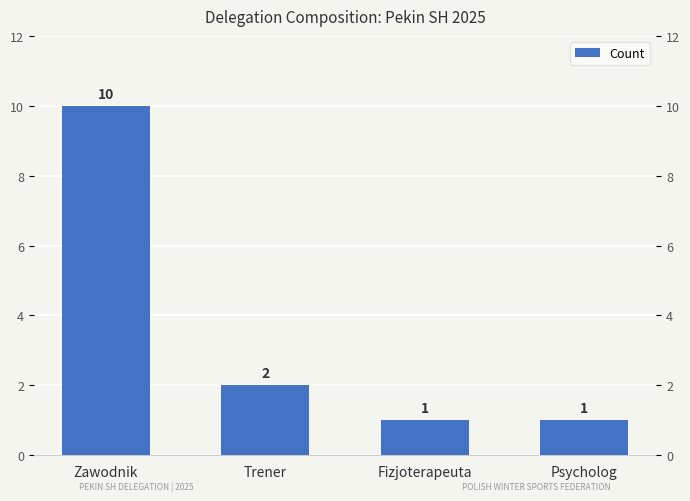

Between Trener and Zawodnik, which is larger?

Zawodnik